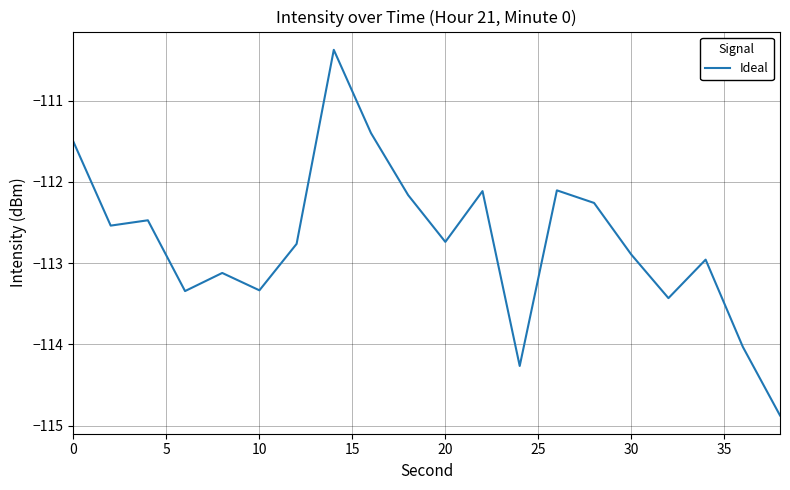

What is the greatest value displayed?

-110.4